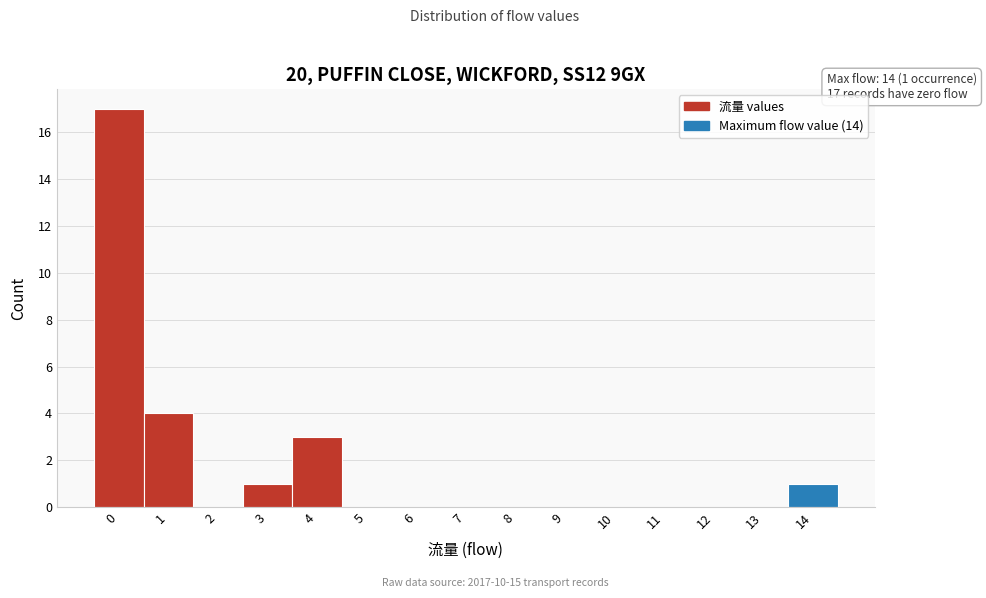

Which range on the x-axis has the tallest bar?

-0.5 to 0.5